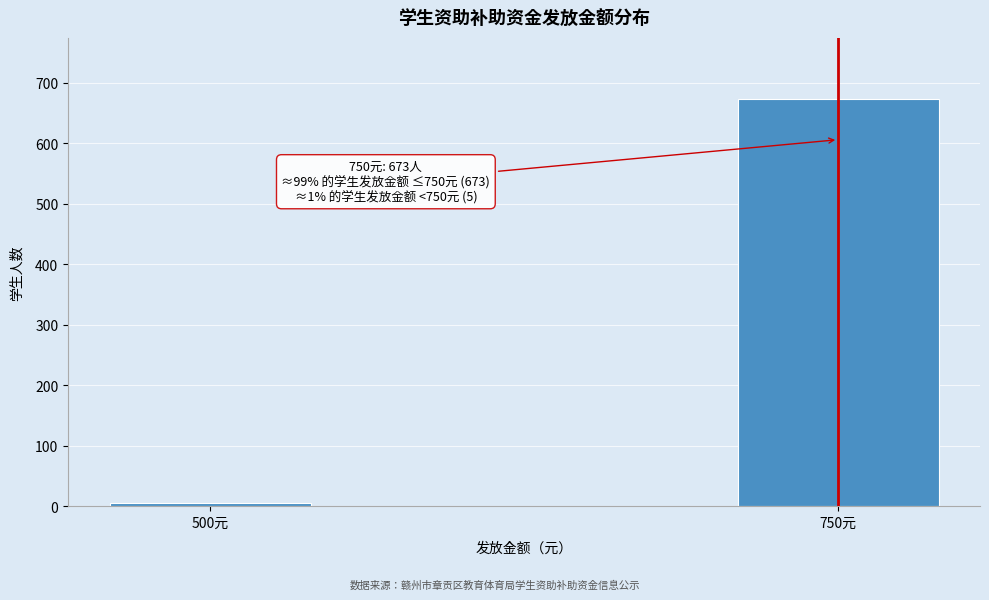

Reading left to right, transcribe all the data shown in this chart.

5	673